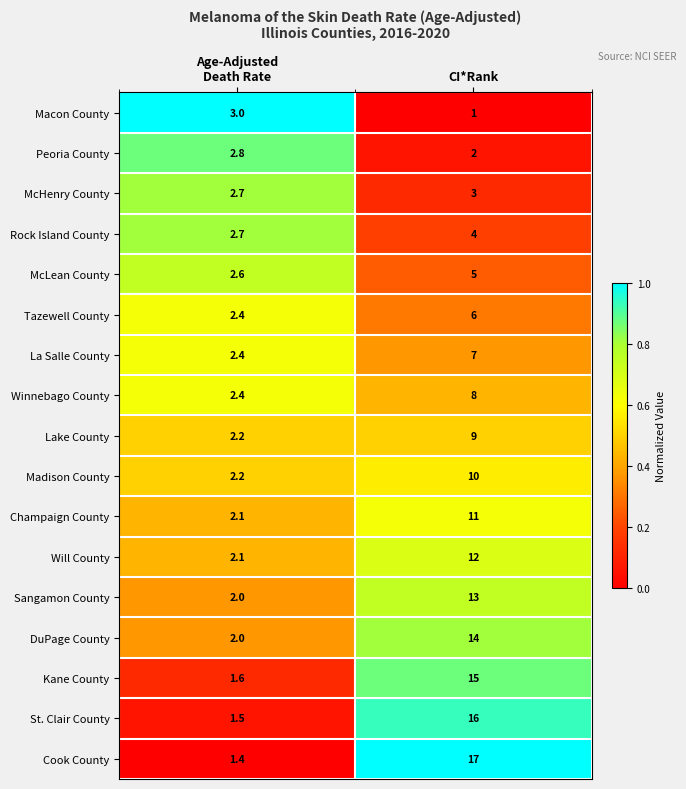

True or false: Champaign County has a value of 11.0 at CI*Rank.

True